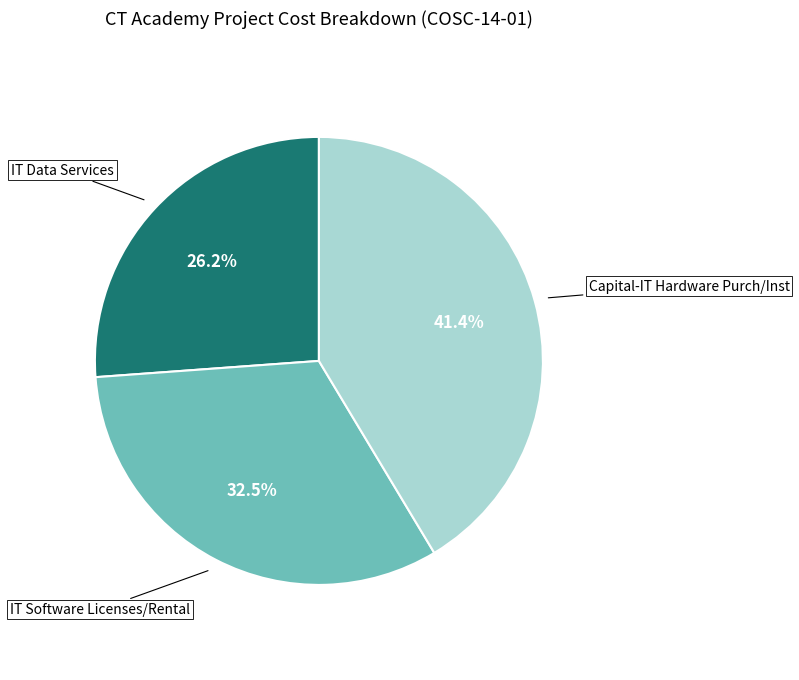

Does any single category account for the majority?

No